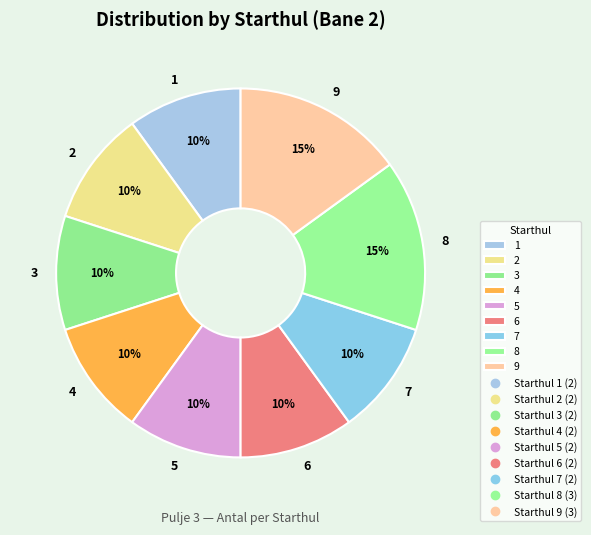

Is there any slice that represents more than half of the pie?

No